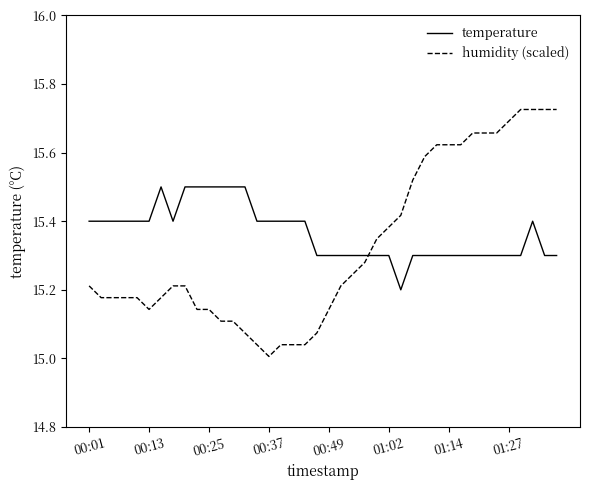

Rank the series by their maximum value, from lowest to highest.

temperature, humidity (scaled)